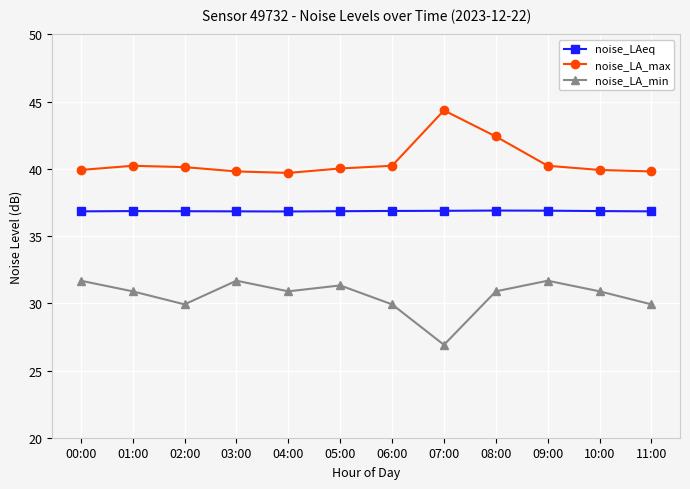

Which series has the largest total across all categories?

noise_LA_max